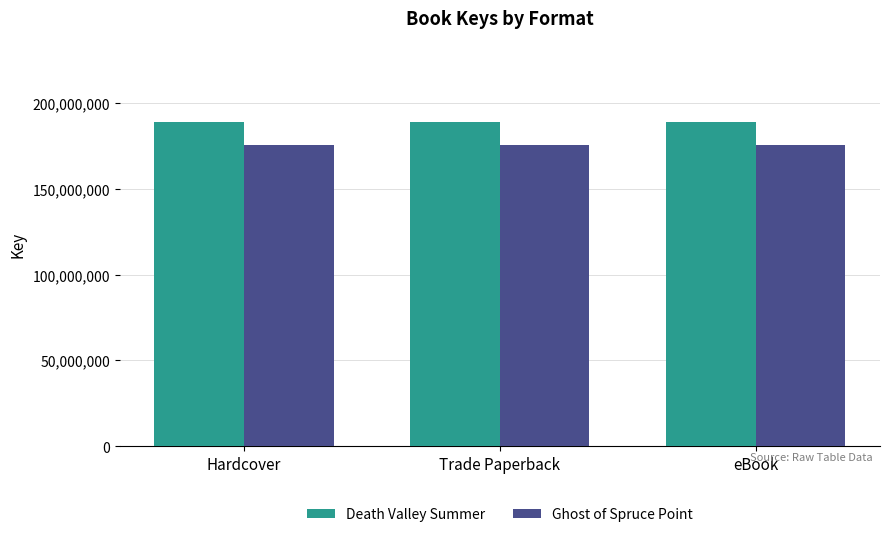

Reading left to right, extract all data points from this chart.

Death Valley Summer: Hardcover=188922471	Trade Paperback=188922471	eBook=188922471
Ghost of Spruce Point: Hardcover=175453986	Trade Paperback=175453986	eBook=175453986